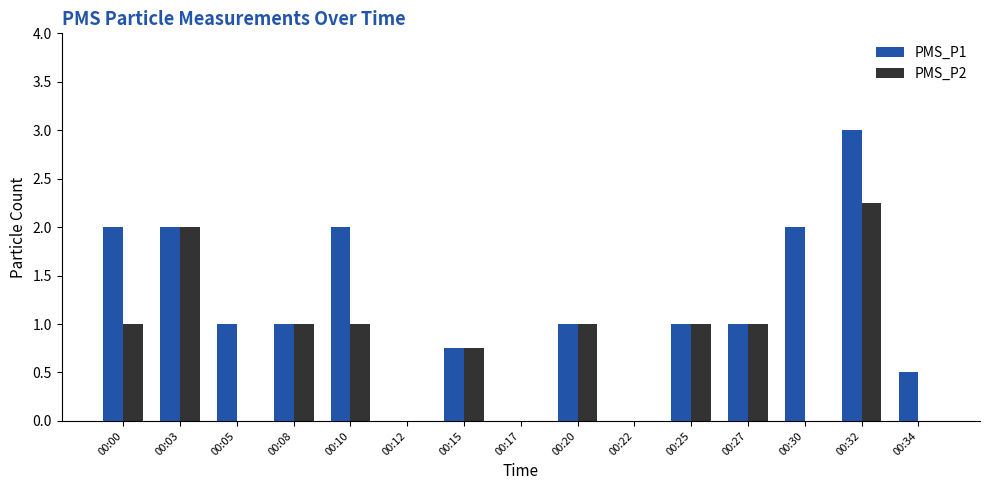

What is the spread (max minus min) of values at 00:30?

2.0